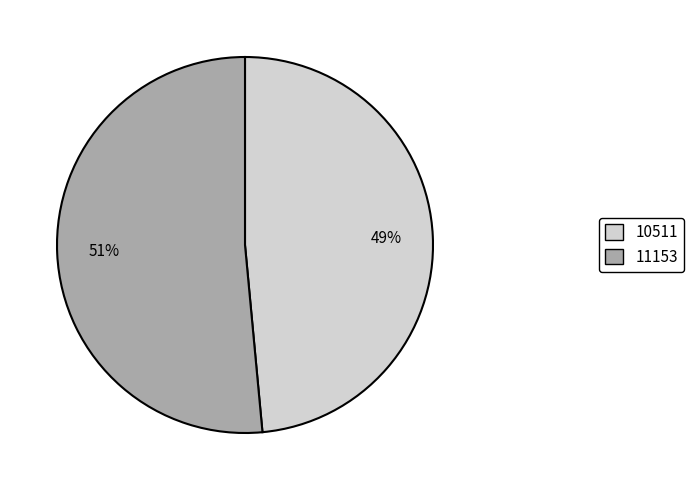

What is the smallest slice in the pie chart?

10511